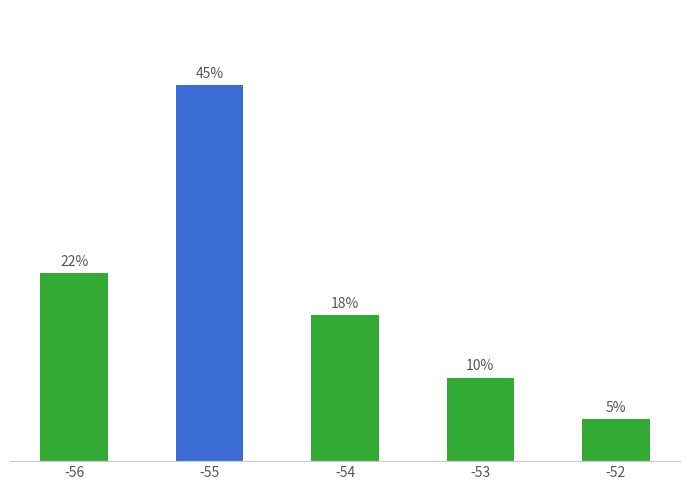

Rank the categories by value from lowest to highest.

-52, -53, -54, -56, -55